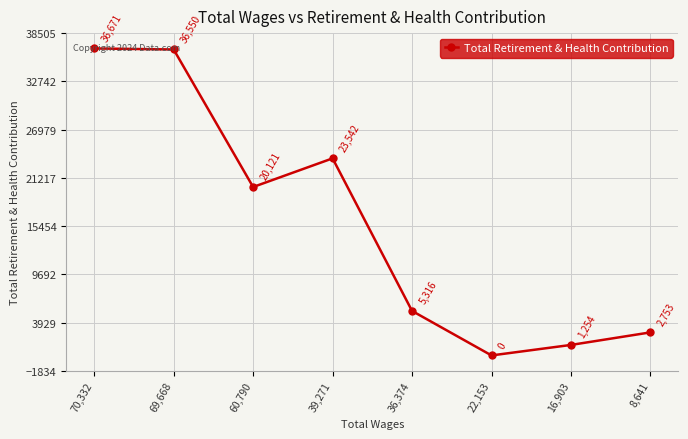

What is the difference between the maximum and minimum values?

36671